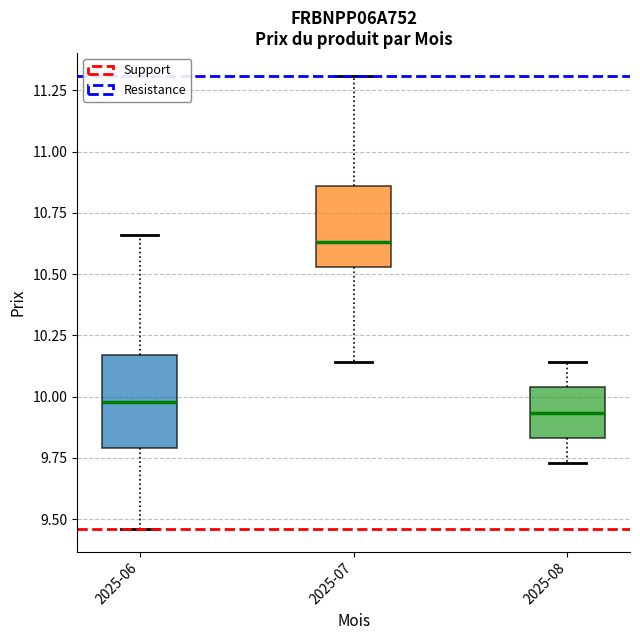

Where does the upper whisker of the box for 2025-08 end on the y-axis? The values are not printed on the chart, so give them approximately, as read against the axis.

10.15